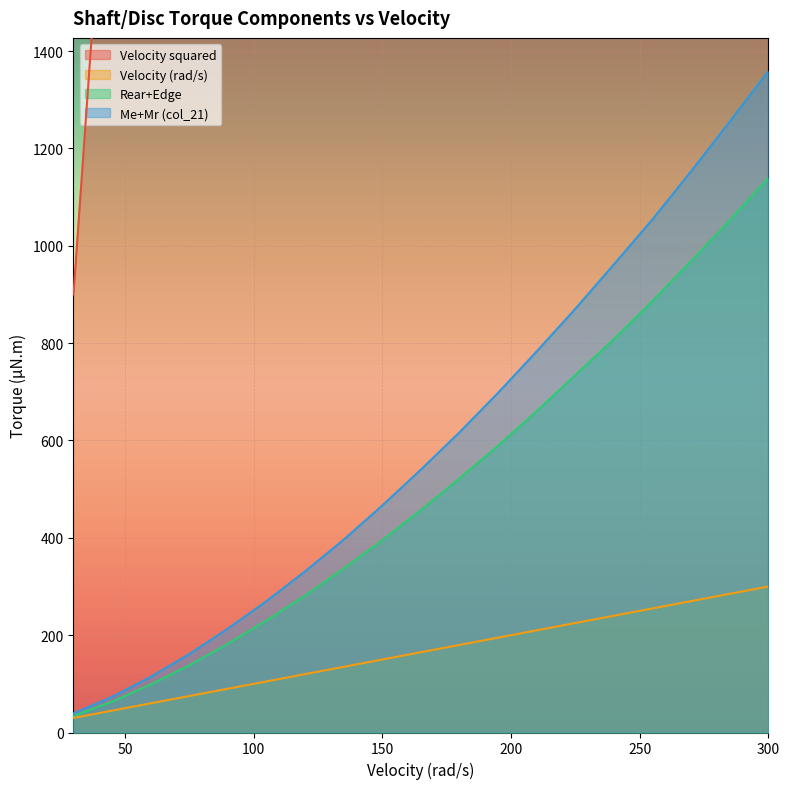

Which category has the lowest value across all series?

30